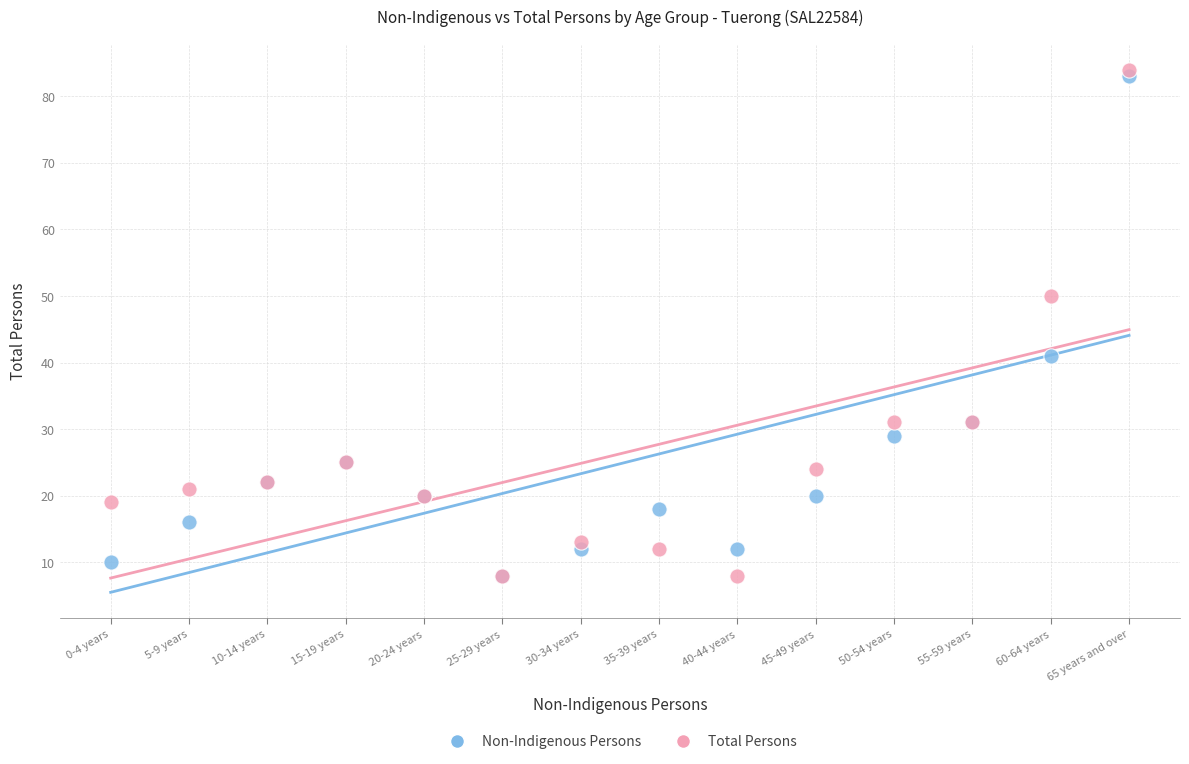

Which series contains the highest Y value?

Total Persons